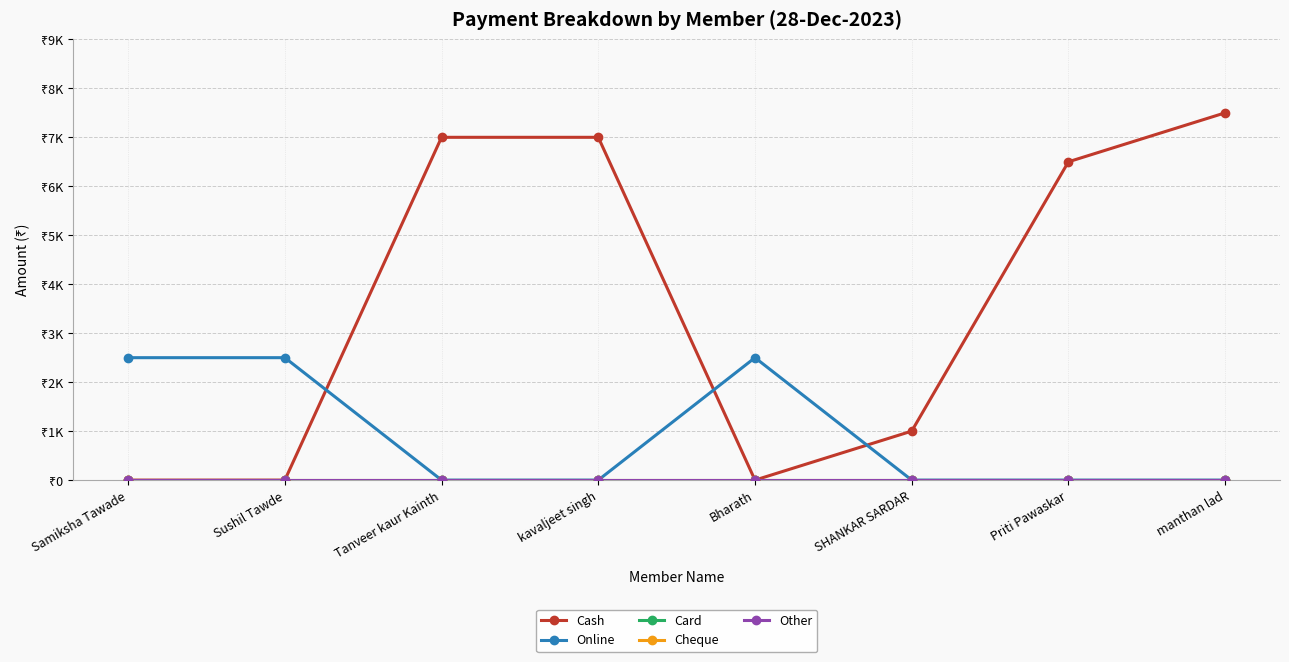

Does the chart have visible grid lines?

Yes